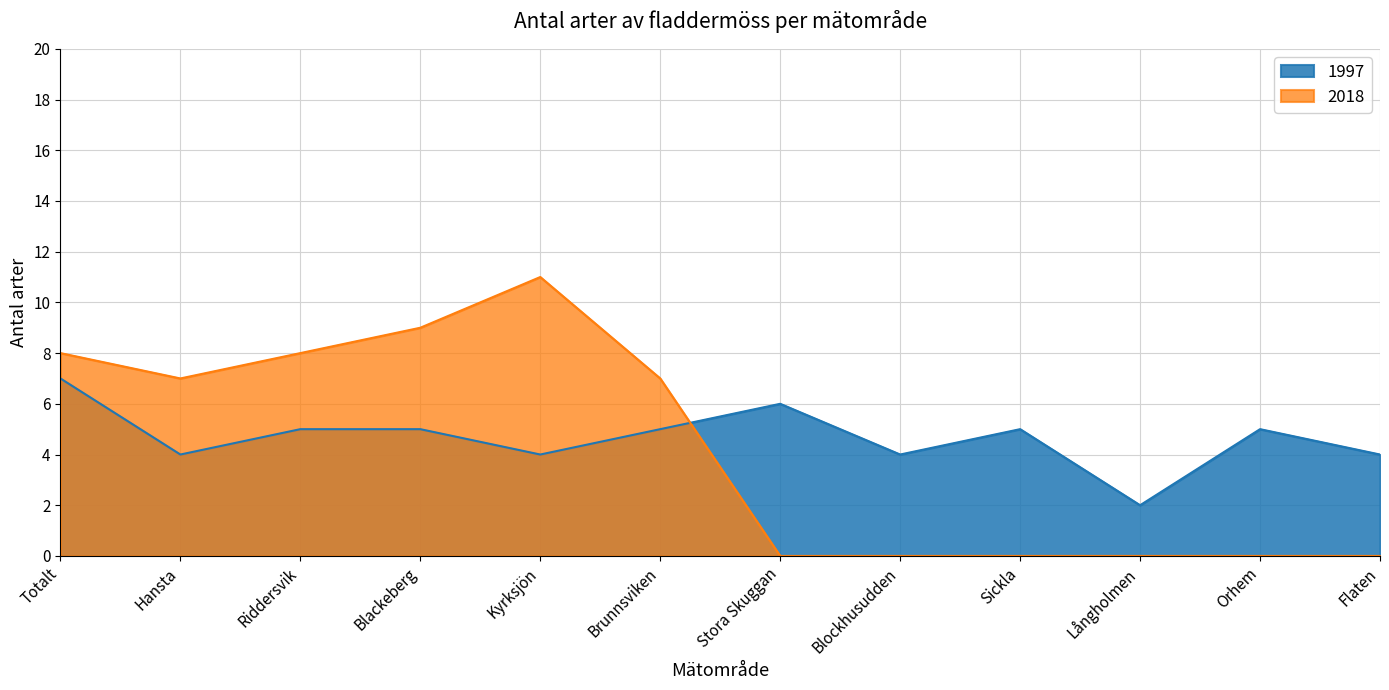

How many values in the 1997 series are below 5?

5